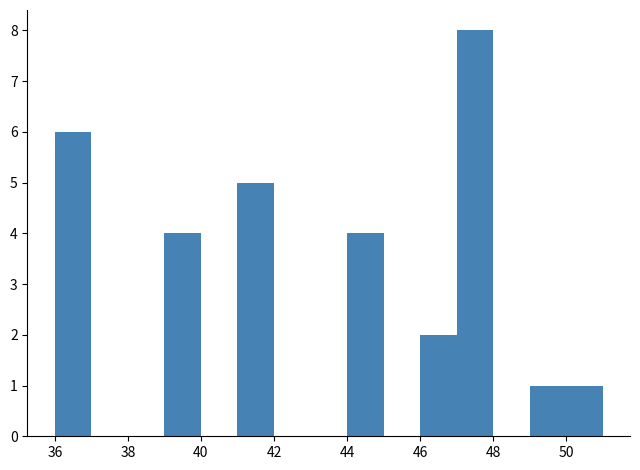

Reading left to right, list every bar in this chart as the range it spans on the x-axis followed by its height. The values are not printed on the chart, so give them approximately, as read against the axis.

36 to 37: 6
37 to 38: 0
38 to 39: 0
39 to 40: 4
40 to 41: 0
41 to 42: 5
42 to 43: 0
43 to 44: 0
44 to 45: 4
45 to 46: 0
46 to 47: 2
47 to 48: 8
48 to 49: 0
49 to 50: 1
50 to 51: 1